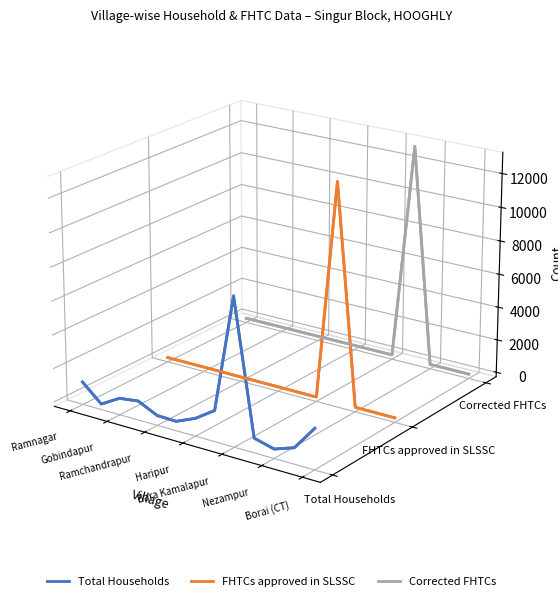

Does the chart have visible grid lines?

No